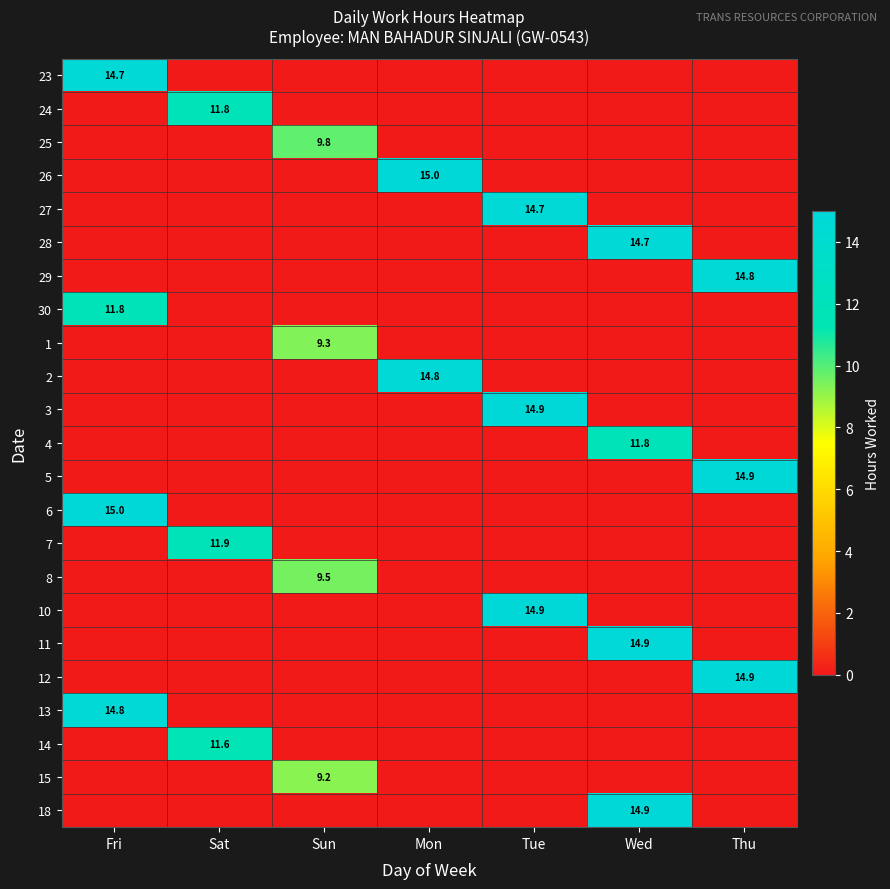

The 30 series shows 11.8 at Fri. True or false?

True